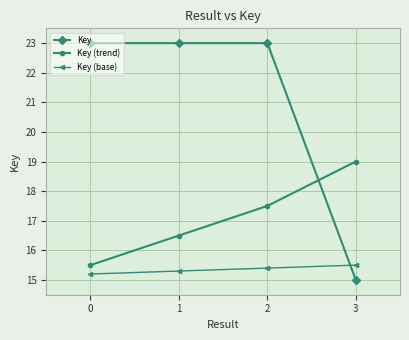

Is the value of Key (base) at 2 greater than the value of Key at 1?

No